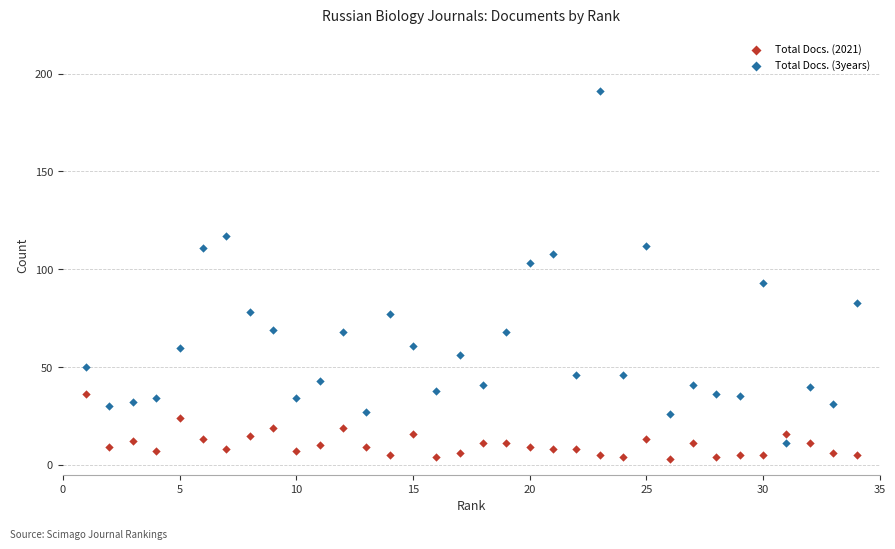

Which series reaches the maximum Y coordinate?

Total Docs. (3years)